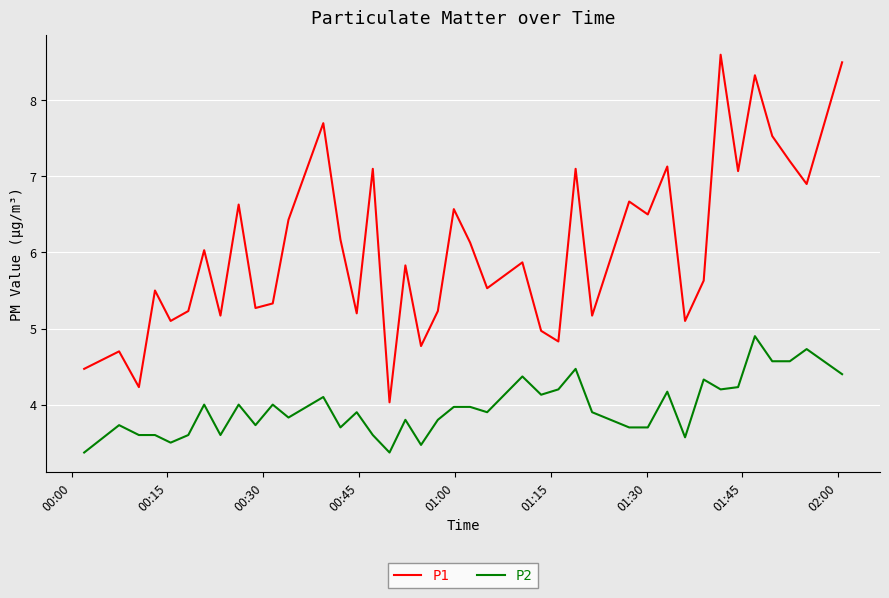

Reading left to right, what are all the values shown in this chart?

P1: 4.5	4.7	4.2	5.5	5.1	5.2	6.0	5.2	6.6	5.3	5.3	6.4	7.7	6.2	5.2	7.1	4.0	5.8	4.8	5.2	6.6	6.1	5.5	5.9	5.0	4.8	7.1	5.2	6.7	6.5	7.1	5.1	5.6	8.6	7.1	8.3	7.5	7.2	6.9	8.5
P2: 3.4	3.7	3.6	3.6	3.5	3.6	4.0	3.6	4.0	3.7	4.0	3.8	4.1	3.7	3.9	3.6	3.4	3.8	3.5	3.8	4.0	4.0	3.9	4.4	4.1	4.2	4.5	3.9	3.7	3.7	4.2	3.6	4.3	4.2	4.2	4.9	4.6	4.6	4.7	4.4